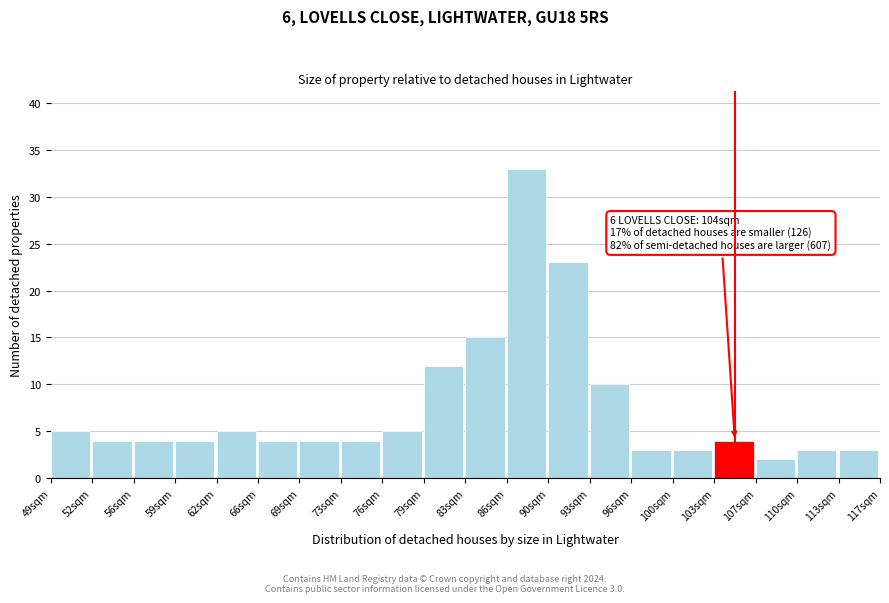

Which range on the x-axis has the tallest bar?

86.0 to 89.5